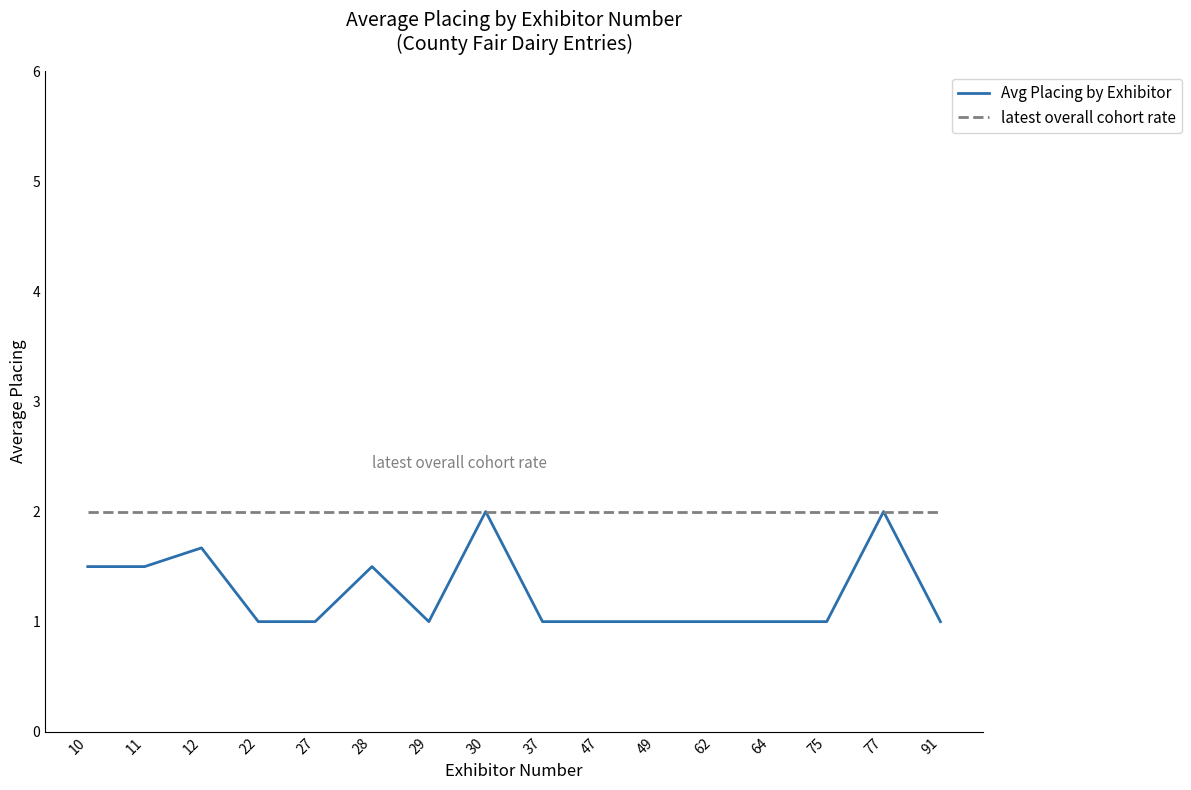

At 11, list the series in order from smallest to largest.

Avg Placing by Exhibitor, latest overall cohort rate